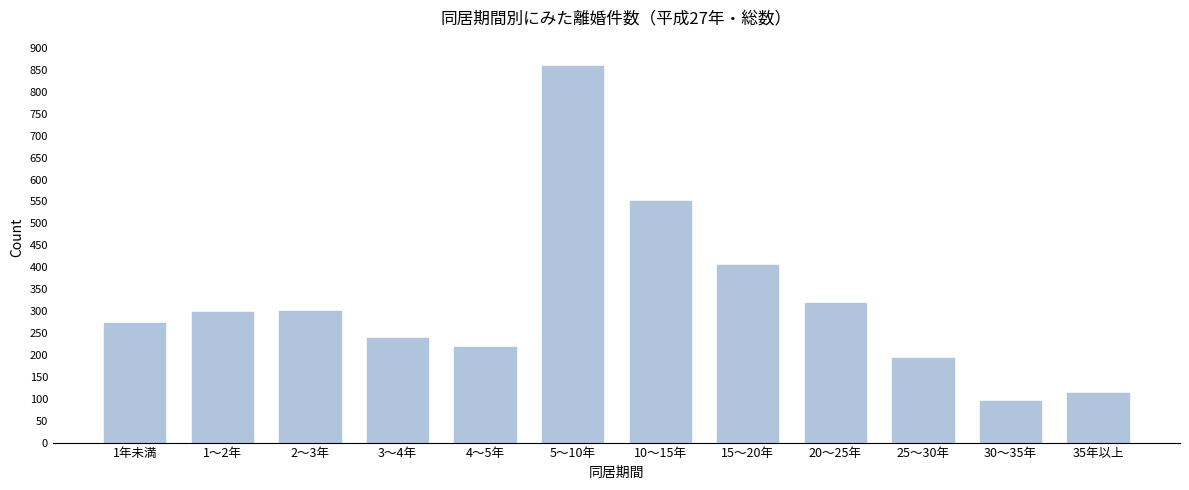

Which has a higher value, 30～35年 or 10～15年?

10～15年